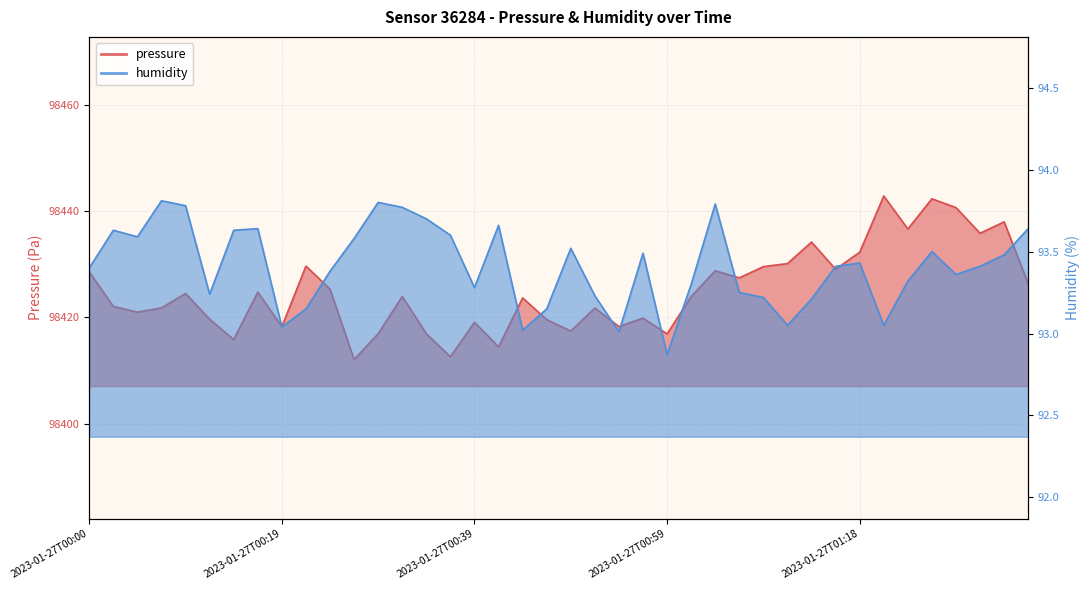

How many data points in humidity are above 93?

39